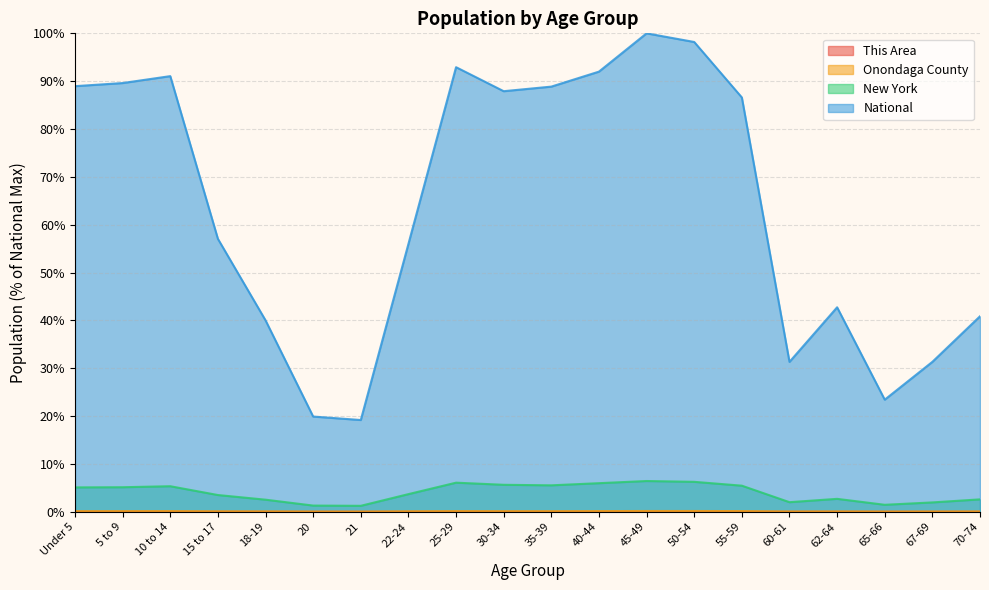

What position from the right is 18-19?

16